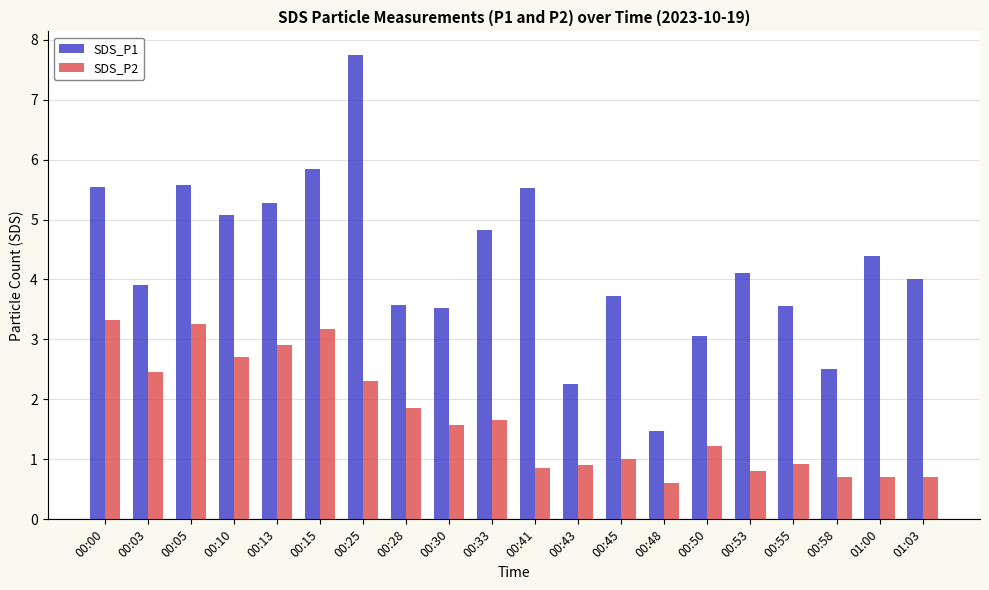

Which series has the largest total across all categories?

SDS_P1